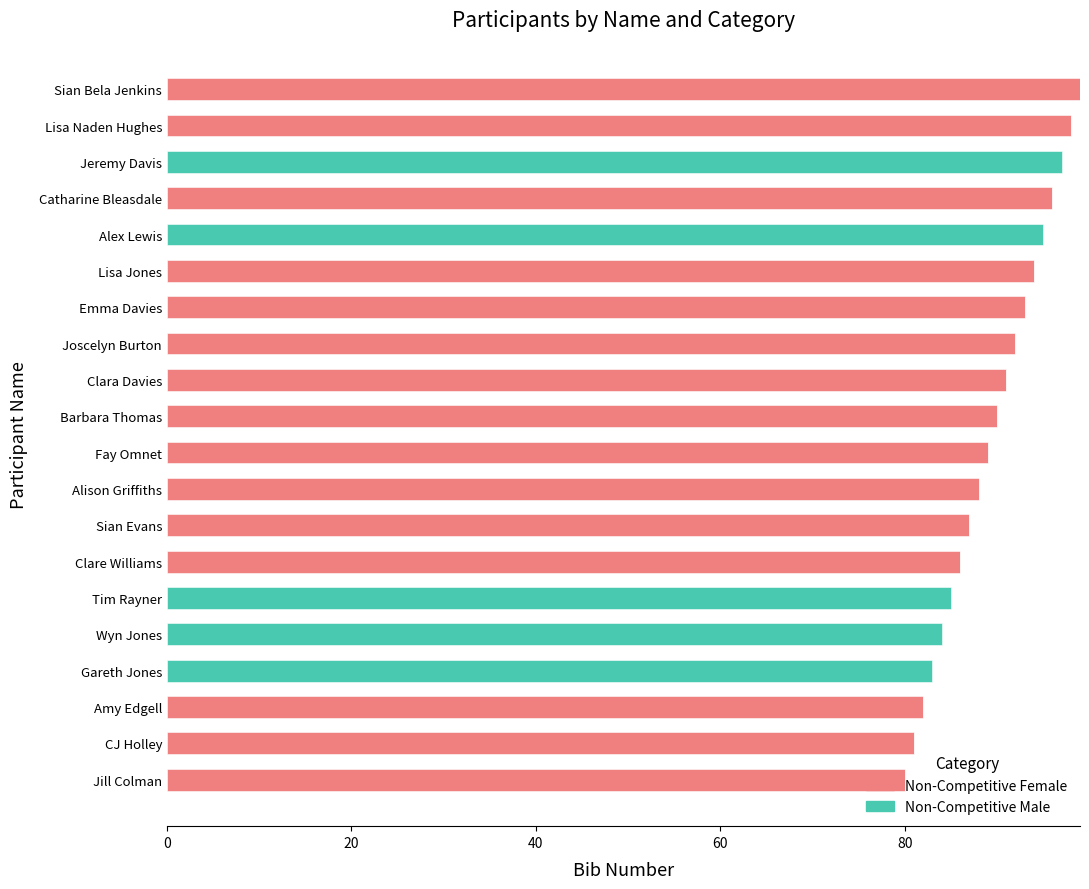

How many categories are shown in the chart?

20